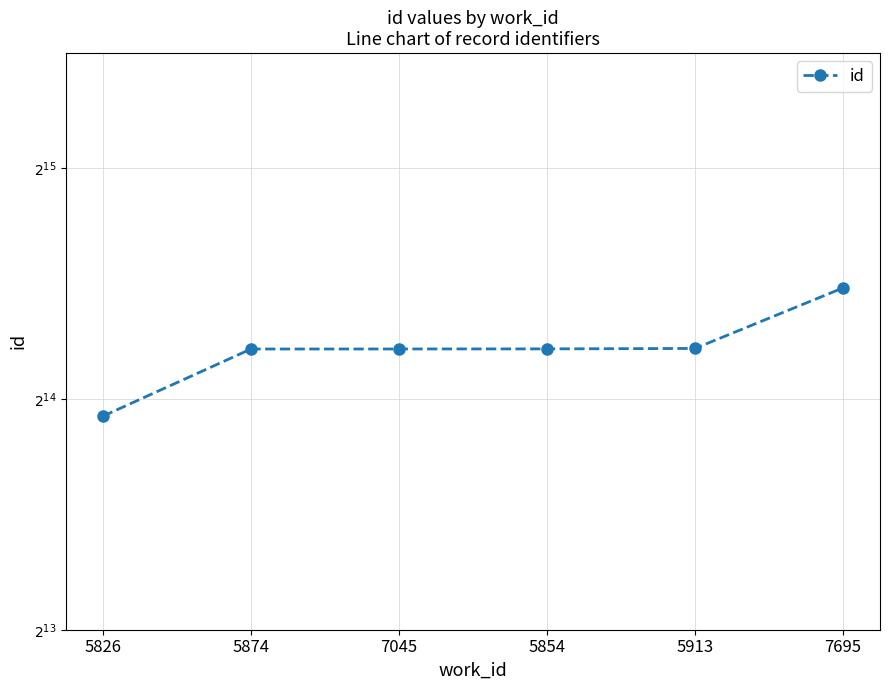

The chart shows a value of 26541 at 7045. True or false?

False